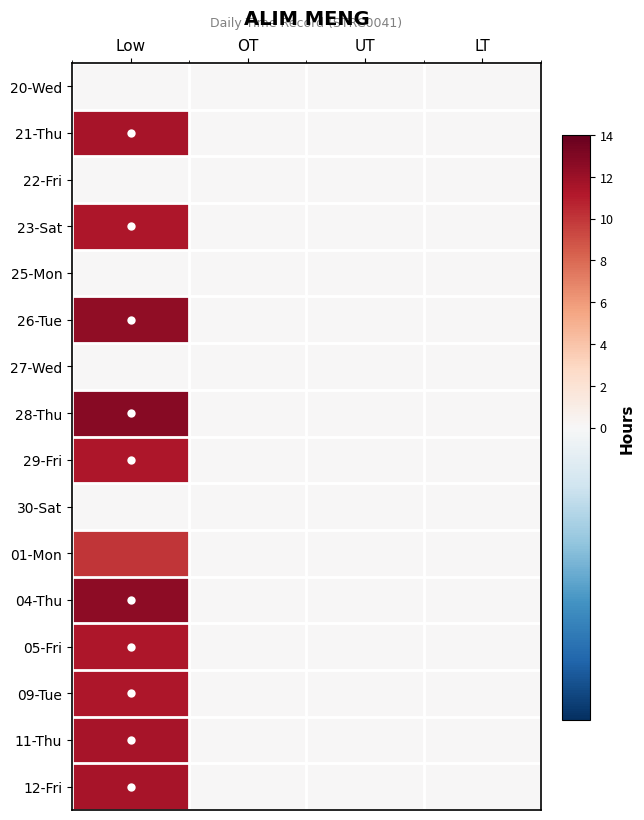

Rank the series by their maximum value, from lowest to highest.

20-Wed, 22-Fri, 25-Mon, 27-Wed, 30-Sat, 01-Mon, 23-Sat, 09-Tue, 29-Fri, 05-Fri, 21-Thu, 11-Thu, 12-Fri, 26-Tue, 04-Thu, 28-Thu